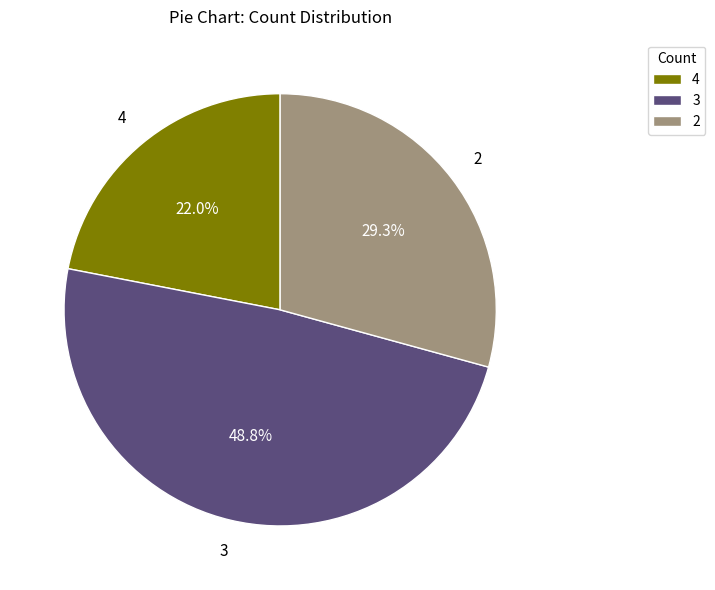

Approximately how many times larger is the value at 2 compared to 3?

0.6